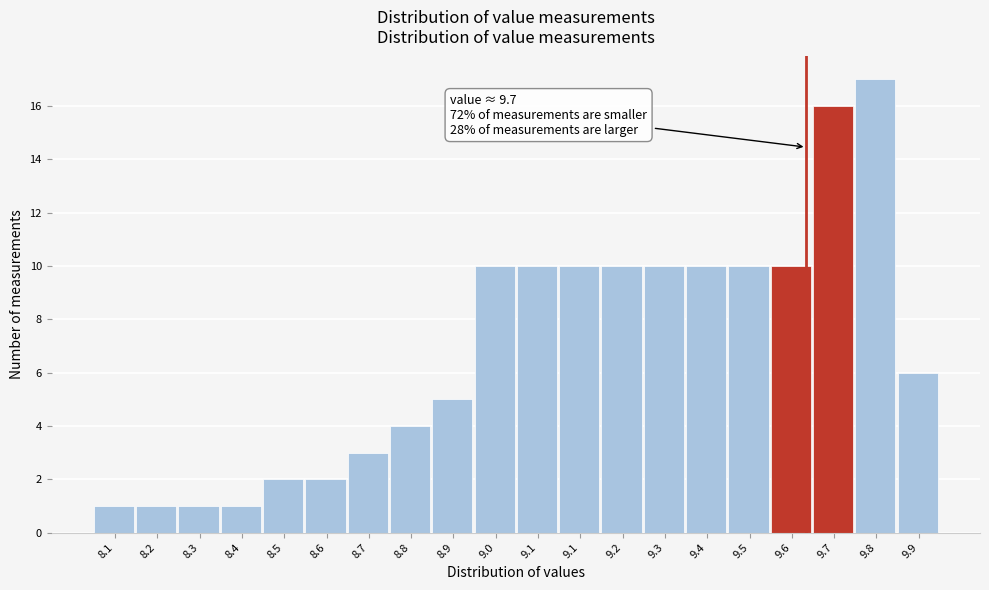

Are the bars horizontal?

No